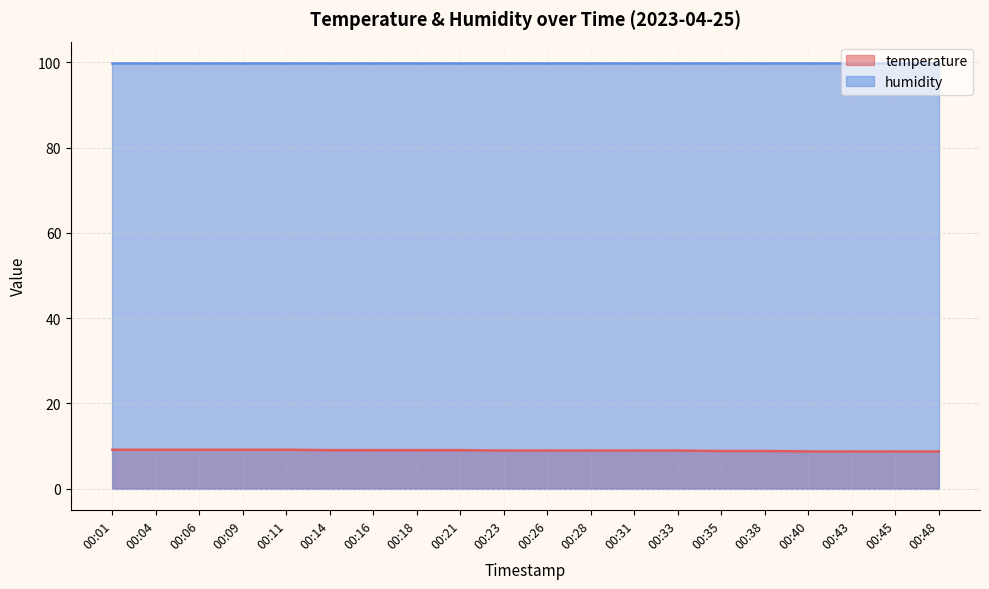

Reading right to left, extract all data points from this chart.

8.7	8.7	8.7	8.7	8.8	8.8	8.9	8.9	8.9	8.9	8.9	9.0	9.0	9.0	9.0	9.1	9.1	9.1	9.1	9.1